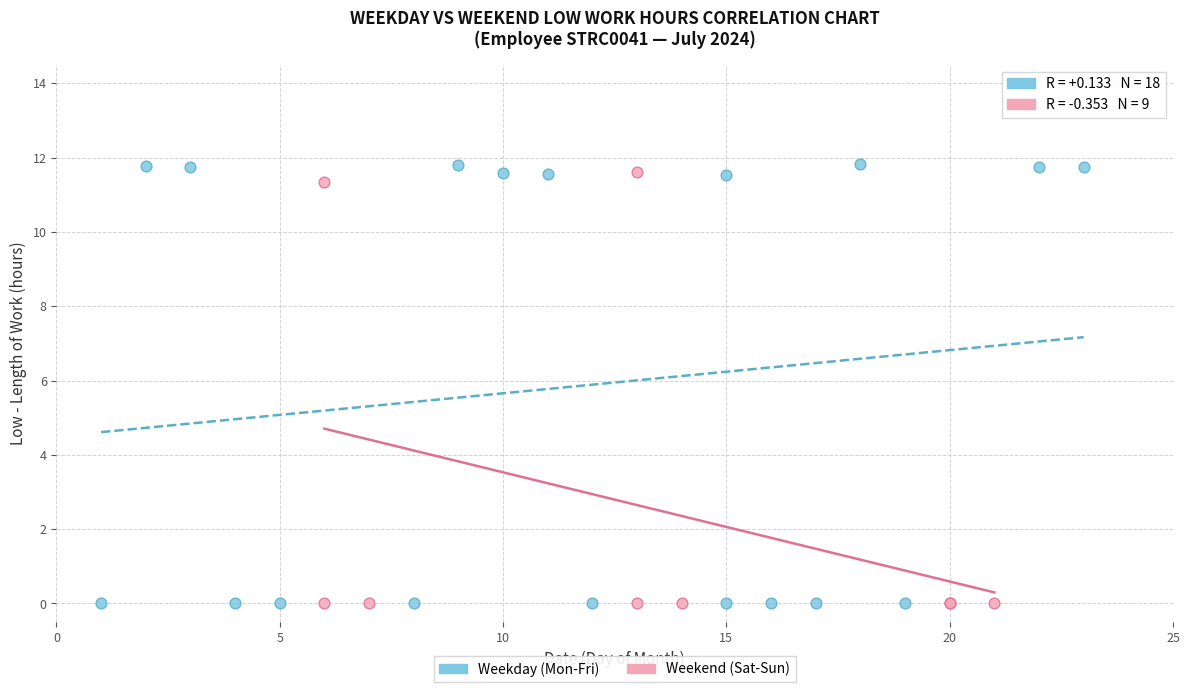

Which series has the widest spread of Y values?

Weekday (Mon-Fri)